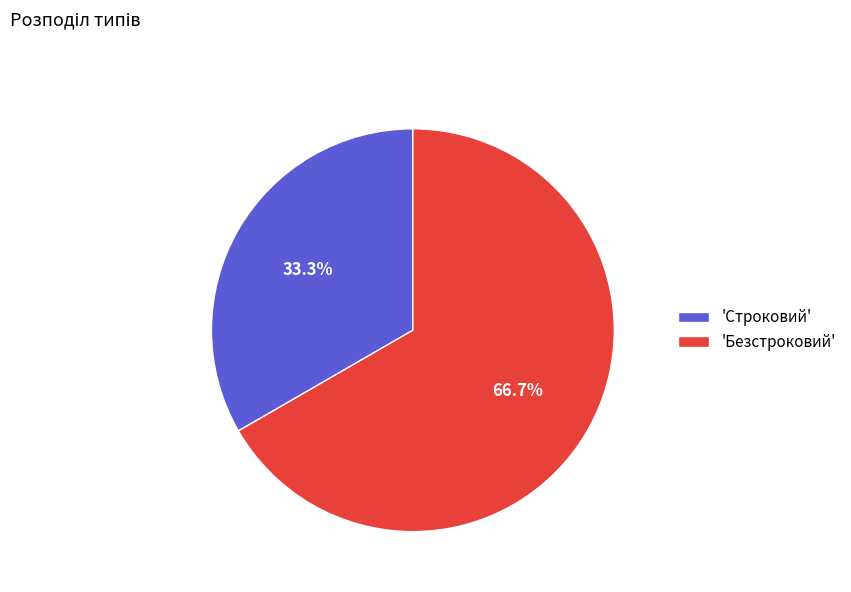

Rank the categories by value from lowest to highest.

'Строковий', 'Безстроковий'